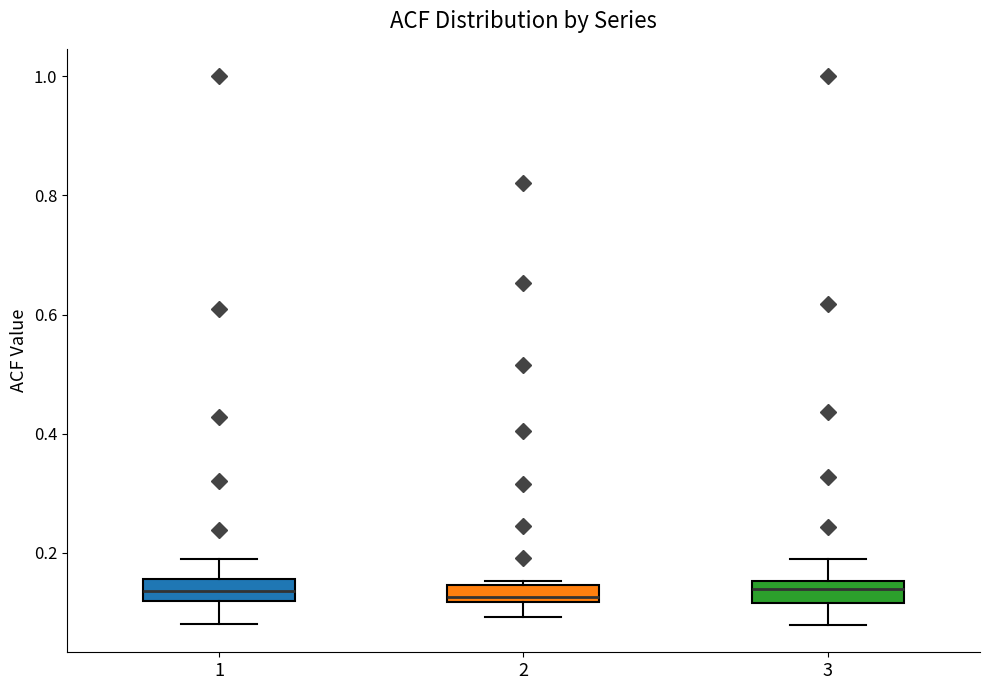

Where does the lower whisker of the box at x = 2 end on the y-axis? The values are not printed on the chart, so give them approximately, as read against the axis.

0.10